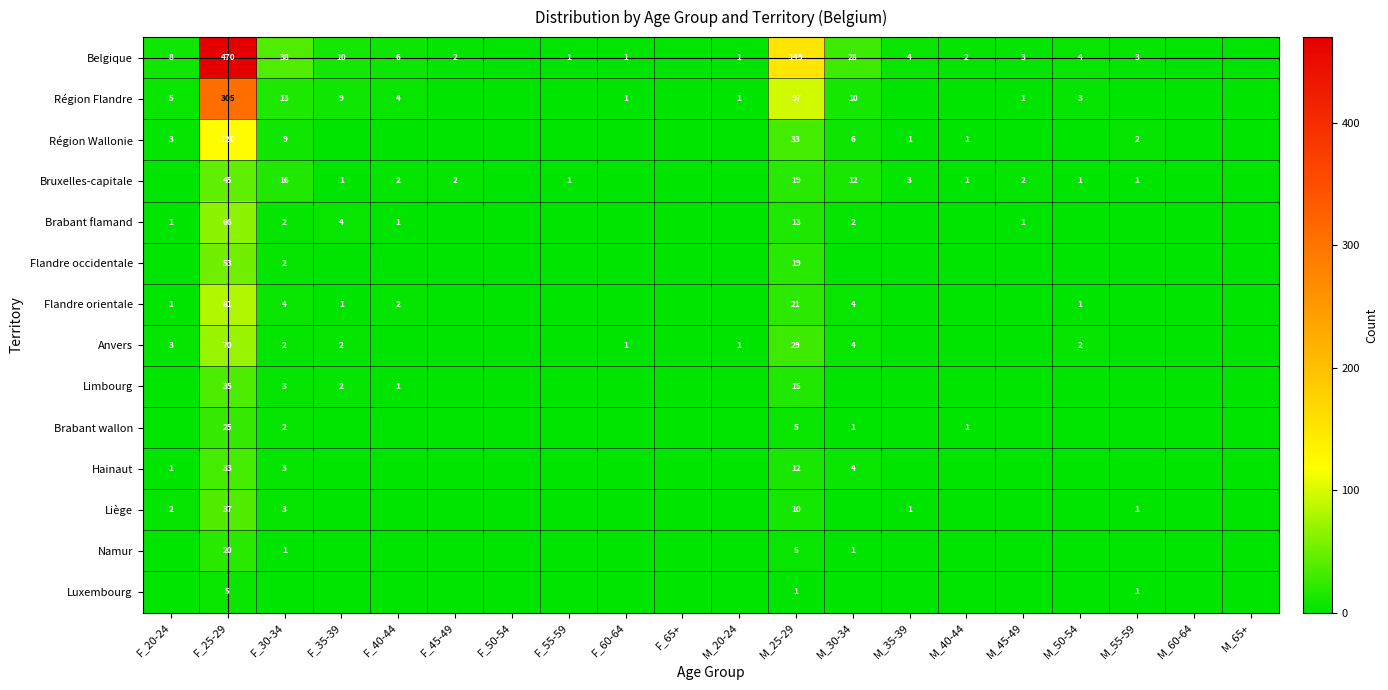

Is it true that Anvers equals 1 at F_60-64?

True